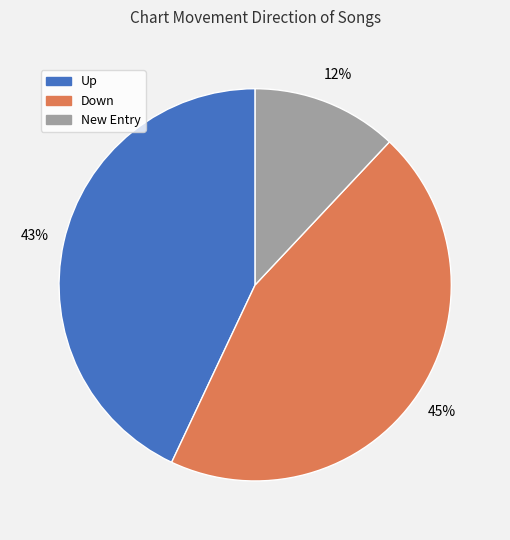

Is there any slice that represents more than half of the pie?

No